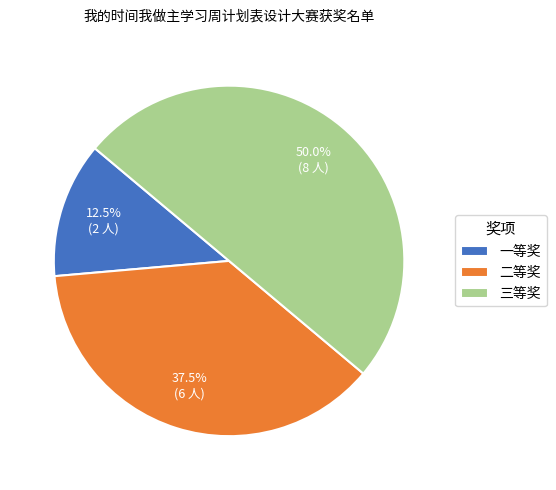

Which has a higher value, 三等奖 or 二等奖?

三等奖